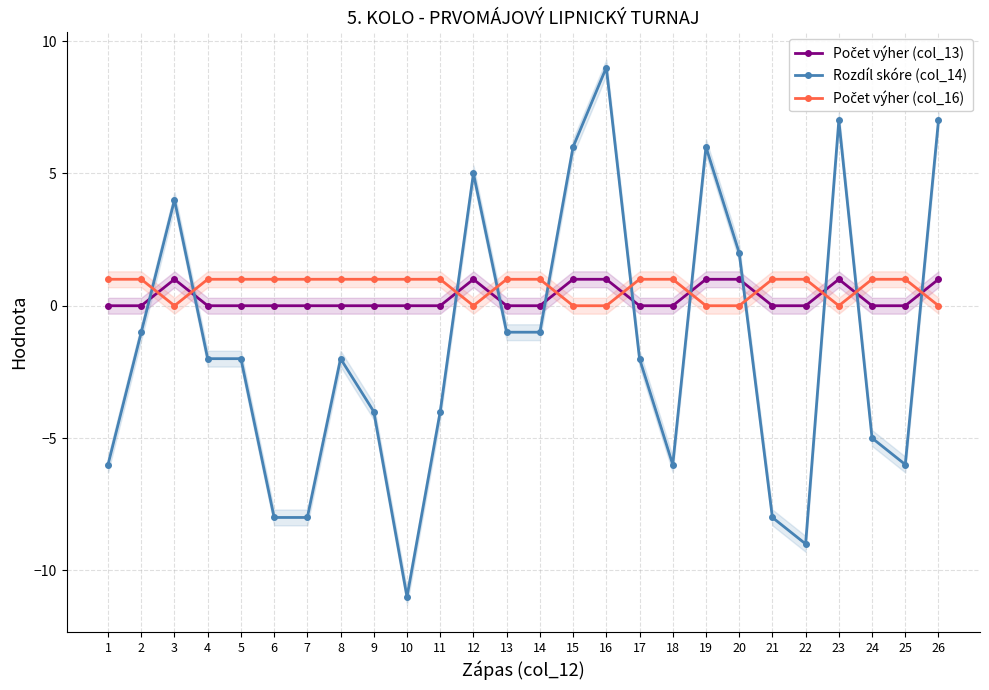

Which series has the largest range (max minus min)?

Rozdíl skóre (col_14)